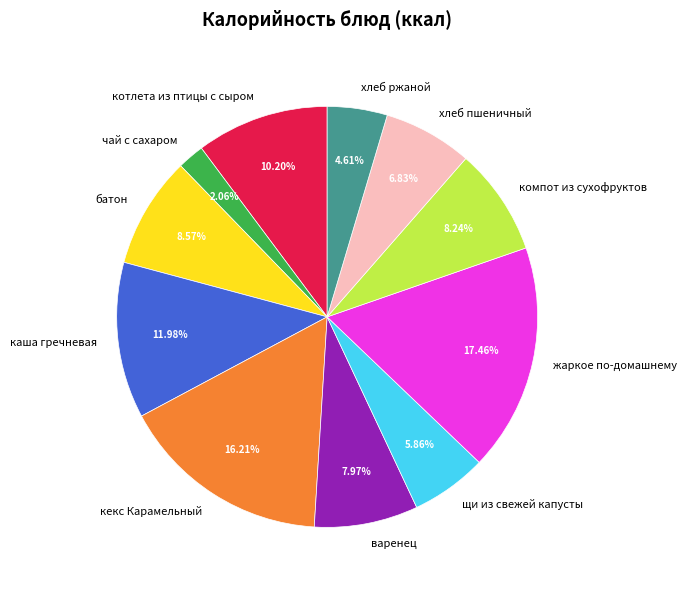

What is the total percentage of компот из сухофруктов and чай с сахаром?

10.3%